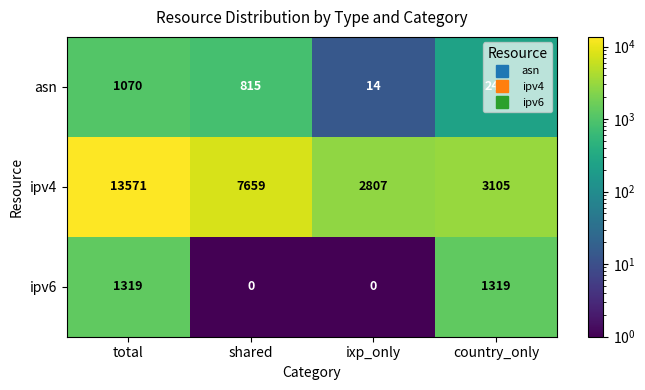

What is the sum of the ipv4 values at total and country_only?

16676